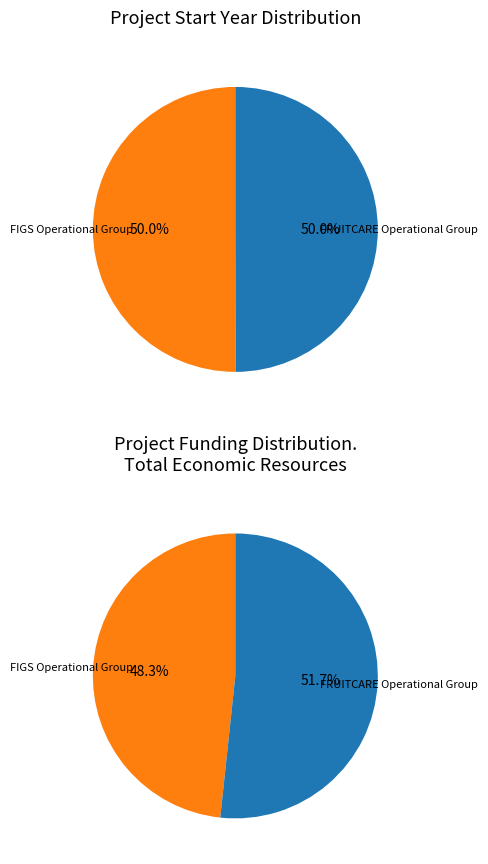

To the nearest percent, what is the combined percentage of FRUITCARE Operational Group and FIGS Operational Group?

100%